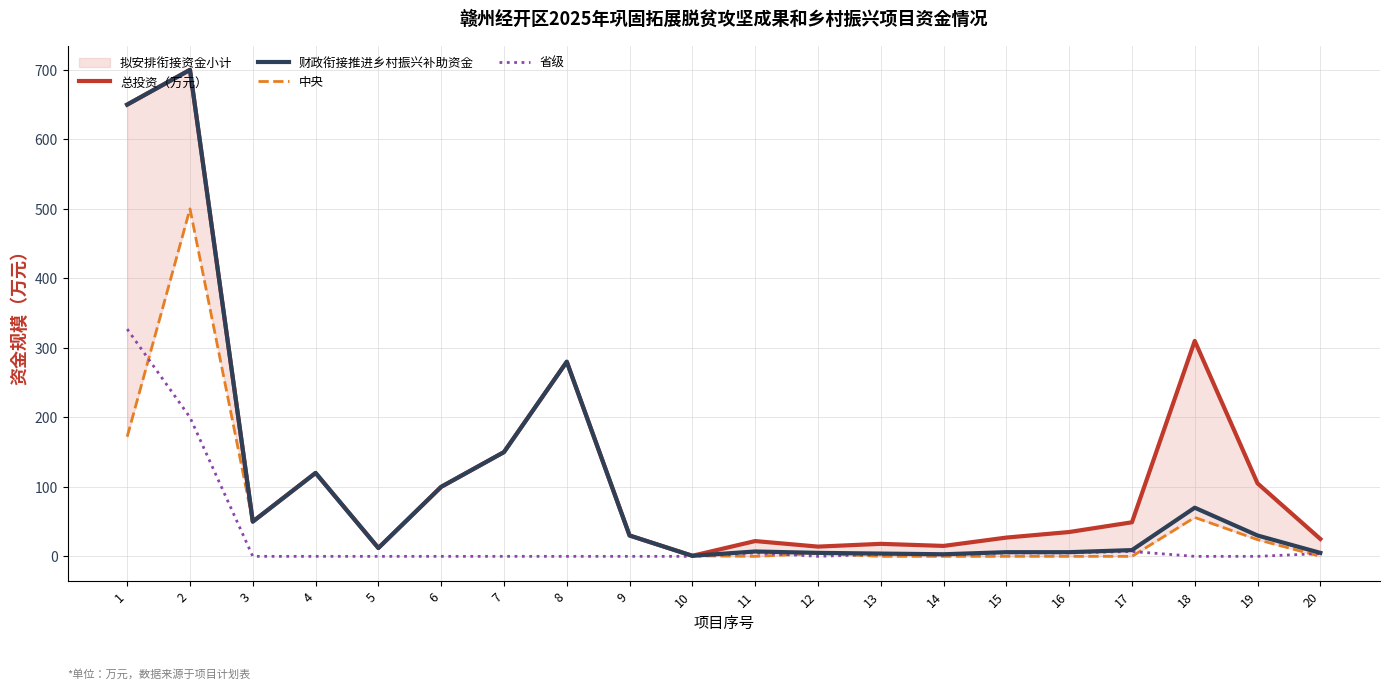

How many data points does each series have?

20